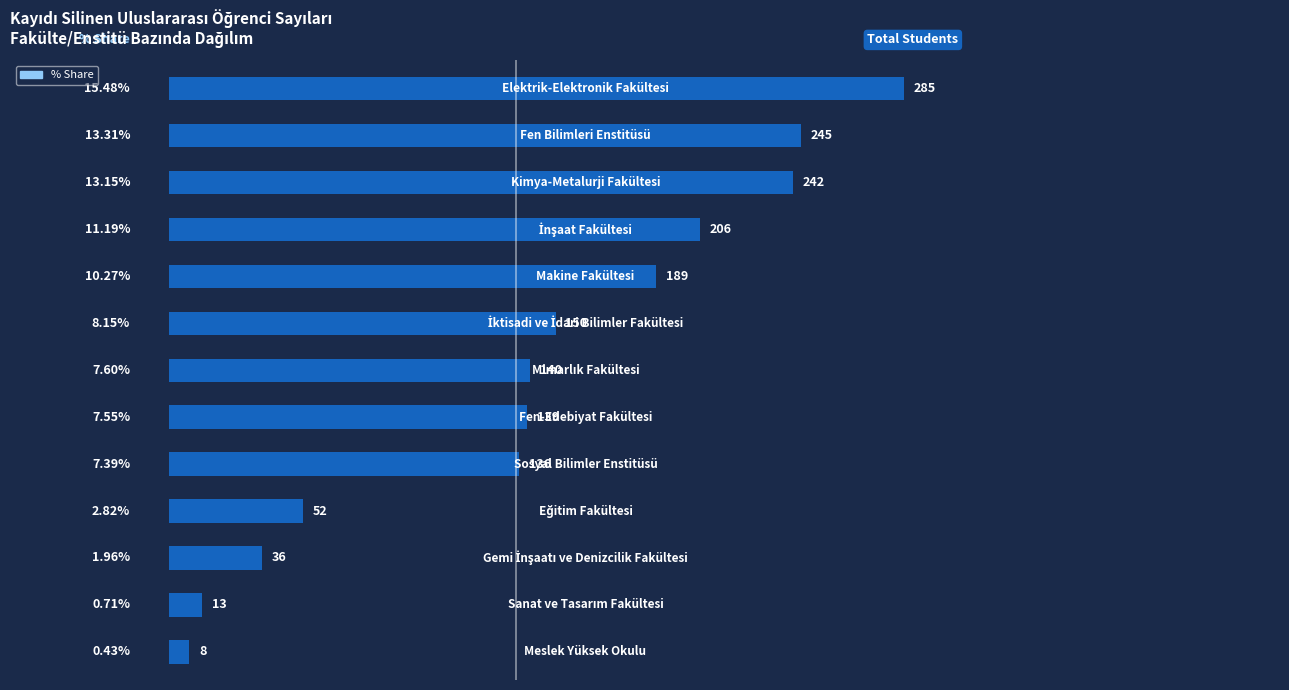

What is the difference between the second highest and minimum values?

237